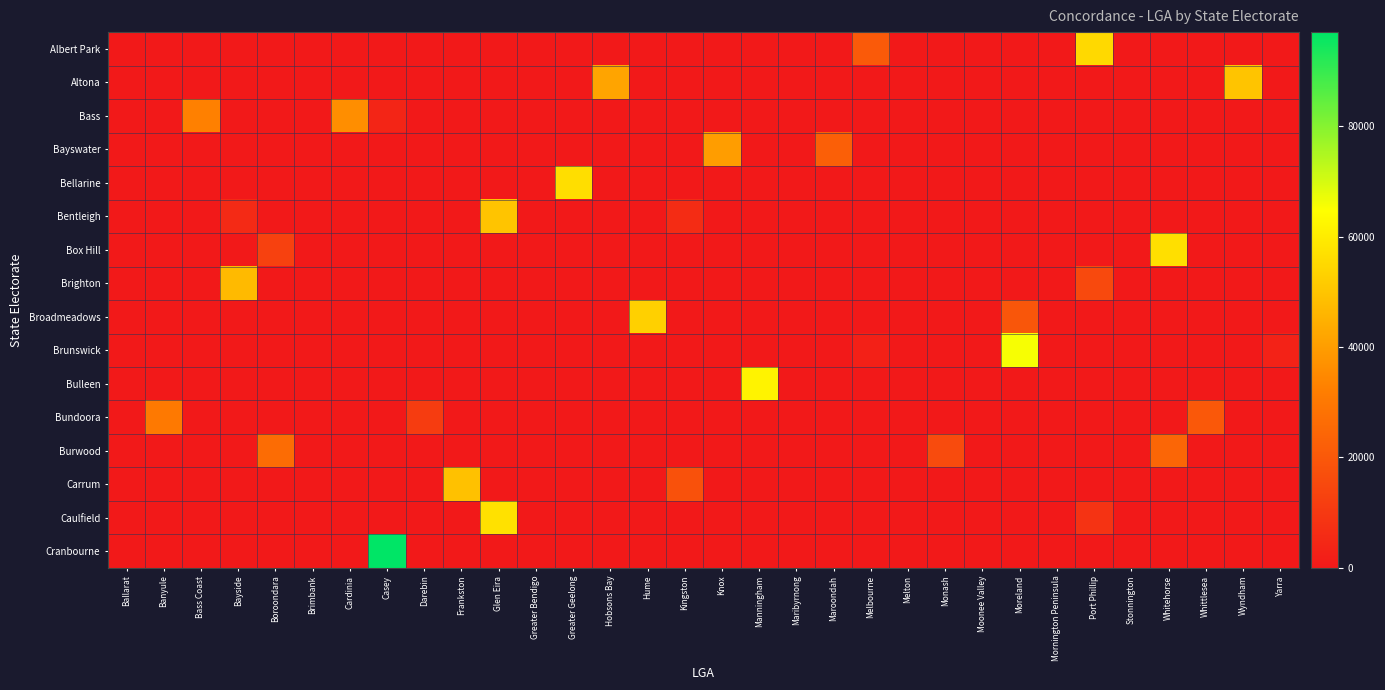

Reading left to right, what are all the values shown in this chart?

Albert Park: Ballarat=0	Banyule=0	Bass Coast=0	Bayside=0	Boroondara=0	Brimbank=0	Cardinia=0	Casey=0	Darebin=0	Frankston=0	Glen Eira=0	Greater Bendigo=0	Greater Geelong=0	Hobsons Bay=0	Hume=0	Kingston=0	Knox=0	Manningham=0	Maribyrnong=0	Maroondah=0	Melbourne=20778	Melton=0	Monash=0	Moonee Valley=0	Moreland=0	Mornington Peninsula=0	Port Phillip=55178	Stonnington=0	Whitehorse=0	Whittlesea=0	Wyndham=0	Yarra=0
Altona: Ballarat=0	Banyule=0	Bass Coast=0	Bayside=0	Boroondara=0	Brimbank=0	Cardinia=0	Casey=0	Darebin=0	Frankston=0	Glen Eira=0	Greater Bendigo=0	Greater Geelong=0	Hobsons Bay=41750	Hume=0	Kingston=0	Knox=0	Manningham=0	Maribyrnong=0	Maroondah=0	Melbourne=0	Melton=0	Monash=0	Moonee Valley=0	Moreland=0	Mornington Peninsula=0	Port Phillip=0	Stonnington=0	Whitehorse=0	Whittlesea=0	Wyndham=49950	Yarra=0
Bass: Ballarat=0	Banyule=0	Bass Coast=32730	Bayside=0	Boroondara=0	Brimbank=0	Cardinia=36015	Casey=3920	Darebin=0	Frankston=0	Glen Eira=0	Greater Bendigo=0	Greater Geelong=0	Hobsons Bay=0	Hume=0	Kingston=0	Knox=0	Manningham=0	Maribyrnong=0	Maroondah=0	Melbourne=0	Melton=0	Monash=0	Moonee Valley=0	Moreland=0	Mornington Peninsula=0	Port Phillip=0	Stonnington=0	Whitehorse=0	Whittlesea=0	Wyndham=0	Yarra=0
Bayswater: Ballarat=0	Banyule=0	Bass Coast=0	Bayside=0	Boroondara=0	Brimbank=0	Cardinia=0	Casey=0	Darebin=0	Frankston=0	Glen Eira=0	Greater Bendigo=0	Greater Geelong=0	Hobsons Bay=0	Hume=0	Kingston=0	Knox=39897	Manningham=0	Maribyrnong=0	Maroondah=22294	Melbourne=0	Melton=0	Monash=0	Moonee Valley=0	Moreland=0	Mornington Peninsula=0	Port Phillip=0	Stonnington=0	Whitehorse=0	Whittlesea=0	Wyndham=0	Yarra=0
Bellarine: Ballarat=0	Banyule=0	Bass Coast=0	Bayside=0	Boroondara=0	Brimbank=0	Cardinia=0	Casey=0	Darebin=0	Frankston=0	Glen Eira=0	Greater Bendigo=0	Greater Geelong=56362	Hobsons Bay=0	Hume=0	Kingston=0	Knox=0	Manningham=0	Maribyrnong=0	Maroondah=0	Melbourne=0	Melton=0	Monash=0	Moonee Valley=0	Moreland=0	Mornington Peninsula=0	Port Phillip=0	Stonnington=0	Whitehorse=0	Whittlesea=0	Wyndham=0	Yarra=0
Bentleigh: Ballarat=0	Banyule=0	Bass Coast=0	Bayside=5376	Boroondara=0	Brimbank=0	Cardinia=0	Casey=0	Darebin=0	Frankston=0	Glen Eira=49768	Greater Bendigo=0	Greater Geelong=0	Hobsons Bay=0	Hume=0	Kingston=5894	Knox=0	Manningham=0	Maribyrnong=0	Maroondah=0	Melbourne=0	Melton=0	Monash=0	Moonee Valley=0	Moreland=0	Mornington Peninsula=0	Port Phillip=0	Stonnington=0	Whitehorse=0	Whittlesea=0	Wyndham=0	Yarra=0
Box Hill: Ballarat=0	Banyule=0	Bass Coast=0	Bayside=0	Boroondara=12534	Brimbank=0	Cardinia=0	Casey=0	Darebin=0	Frankston=0	Glen Eira=0	Greater Bendigo=0	Greater Geelong=0	Hobsons Bay=0	Hume=0	Kingston=0	Knox=0	Manningham=0	Maribyrnong=0	Maroondah=0	Melbourne=0	Melton=0	Monash=0	Moonee Valley=0	Moreland=0	Mornington Peninsula=0	Port Phillip=0	Stonnington=0	Whitehorse=56814	Whittlesea=0	Wyndham=0	Yarra=0
Brighton: Ballarat=0	Banyule=0	Bass Coast=0	Bayside=47275	Boroondara=0	Brimbank=0	Cardinia=0	Casey=0	Darebin=0	Frankston=0	Glen Eira=0	Greater Bendigo=0	Greater Geelong=0	Hobsons Bay=0	Hume=0	Kingston=0	Knox=0	Manningham=0	Maribyrnong=0	Maroondah=0	Melbourne=0	Melton=0	Monash=0	Moonee Valley=0	Moreland=0	Mornington Peninsula=0	Port Phillip=15220	Stonnington=0	Whitehorse=0	Whittlesea=0	Wyndham=0	Yarra=0
Broadmeadows: Ballarat=0	Banyule=0	Bass Coast=0	Bayside=0	Boroondara=0	Brimbank=0	Cardinia=0	Casey=0	Darebin=0	Frankston=0	Glen Eira=0	Greater Bendigo=0	Greater Geelong=0	Hobsons Bay=0	Hume=52913	Kingston=0	Knox=0	Manningham=0	Maribyrnong=0	Maroondah=0	Melbourne=0	Melton=0	Monash=0	Moonee Valley=0	Moreland=19443	Mornington Peninsula=0	Port Phillip=0	Stonnington=0	Whitehorse=0	Whittlesea=0	Wyndham=0	Yarra=0
Brunswick: Ballarat=0	Banyule=0	Bass Coast=0	Bayside=0	Boroondara=0	Brimbank=0	Cardinia=0	Casey=0	Darebin=0	Frankston=0	Glen Eira=0	Greater Bendigo=0	Greater Geelong=0	Hobsons Bay=0	Hume=0	Kingston=0	Knox=0	Manningham=0	Maribyrnong=0	Maroondah=0	Melbourne=2372	Melton=0	Monash=0	Moonee Valley=0	Moreland=65692	Mornington Peninsula=0	Port Phillip=0	Stonnington=0	Whitehorse=0	Whittlesea=0	Wyndham=0	Yarra=2978
Bulleen: Ballarat=0	Banyule=0	Bass Coast=0	Bayside=0	Boroondara=0	Brimbank=0	Cardinia=0	Casey=0	Darebin=0	Frankston=0	Glen Eira=0	Greater Bendigo=0	Greater Geelong=0	Hobsons Bay=0	Hume=0	Kingston=0	Knox=0	Manningham=61661	Maribyrnong=0	Maroondah=0	Melbourne=0	Melton=0	Monash=0	Moonee Valley=0	Moreland=0	Mornington Peninsula=0	Port Phillip=0	Stonnington=0	Whitehorse=0	Whittlesea=0	Wyndham=0	Yarra=0
Bundoora: Ballarat=0	Banyule=30524	Bass Coast=0	Bayside=0	Boroondara=0	Brimbank=0	Cardinia=0	Casey=0	Darebin=11330	Frankston=0	Glen Eira=0	Greater Bendigo=0	Greater Geelong=0	Hobsons Bay=0	Hume=0	Kingston=0	Knox=0	Manningham=0	Maribyrnong=0	Maroondah=0	Melbourne=0	Melton=0	Monash=0	Moonee Valley=0	Moreland=0	Mornington Peninsula=0	Port Phillip=0	Stonnington=0	Whitehorse=0	Whittlesea=19917	Wyndham=0	Yarra=0
Burwood: Ballarat=0	Banyule=0	Bass Coast=0	Bayside=0	Boroondara=26227	Brimbank=0	Cardinia=0	Casey=0	Darebin=0	Frankston=0	Glen Eira=0	Greater Bendigo=0	Greater Geelong=0	Hobsons Bay=0	Hume=0	Kingston=0	Knox=0	Manningham=0	Maribyrnong=0	Maroondah=0	Melbourne=0	Melton=0	Monash=15851	Moonee Valley=0	Moreland=0	Mornington Peninsula=0	Port Phillip=0	Stonnington=0	Whitehorse=24605	Whittlesea=0	Wyndham=0	Yarra=0
Carrum: Ballarat=0	Banyule=0	Bass Coast=0	Bayside=0	Boroondara=0	Brimbank=0	Cardinia=0	Casey=0	Darebin=0	Frankston=49128	Glen Eira=0	Greater Bendigo=0	Greater Geelong=0	Hobsons Bay=0	Hume=0	Kingston=17964	Knox=0	Manningham=0	Maribyrnong=0	Maroondah=0	Melbourne=0	Melton=0	Monash=0	Moonee Valley=0	Moreland=0	Mornington Peninsula=0	Port Phillip=0	Stonnington=0	Whitehorse=0	Whittlesea=0	Wyndham=0	Yarra=0
Caulfield: Ballarat=0	Banyule=0	Bass Coast=0	Bayside=0	Boroondara=0	Brimbank=0	Cardinia=0	Casey=0	Darebin=0	Frankston=0	Glen Eira=57224	Greater Bendigo=0	Greater Geelong=0	Hobsons Bay=0	Hume=0	Kingston=0	Knox=0	Manningham=0	Maribyrnong=0	Maroondah=0	Melbourne=0	Melton=0	Monash=0	Moonee Valley=0	Moreland=0	Mornington Peninsula=0	Port Phillip=8327	Stonnington=0	Whitehorse=0	Whittlesea=0	Wyndham=0	Yarra=0
Cranbourne: Ballarat=0	Banyule=0	Bass Coast=0	Bayside=0	Boroondara=0	Brimbank=0	Cardinia=0	Casey=97040	Darebin=0	Frankston=0	Glen Eira=0	Greater Bendigo=0	Greater Geelong=0	Hobsons Bay=0	Hume=0	Kingston=0	Knox=0	Manningham=0	Maribyrnong=0	Maroondah=0	Melbourne=0	Melton=0	Monash=0	Moonee Valley=0	Moreland=0	Mornington Peninsula=0	Port Phillip=0	Stonnington=0	Whitehorse=0	Whittlesea=0	Wyndham=0	Yarra=0